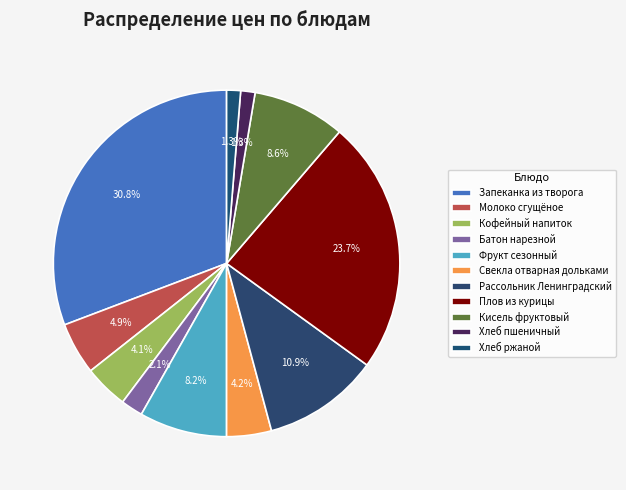

Does Кисель фруктовый represent more than half of the total?

No